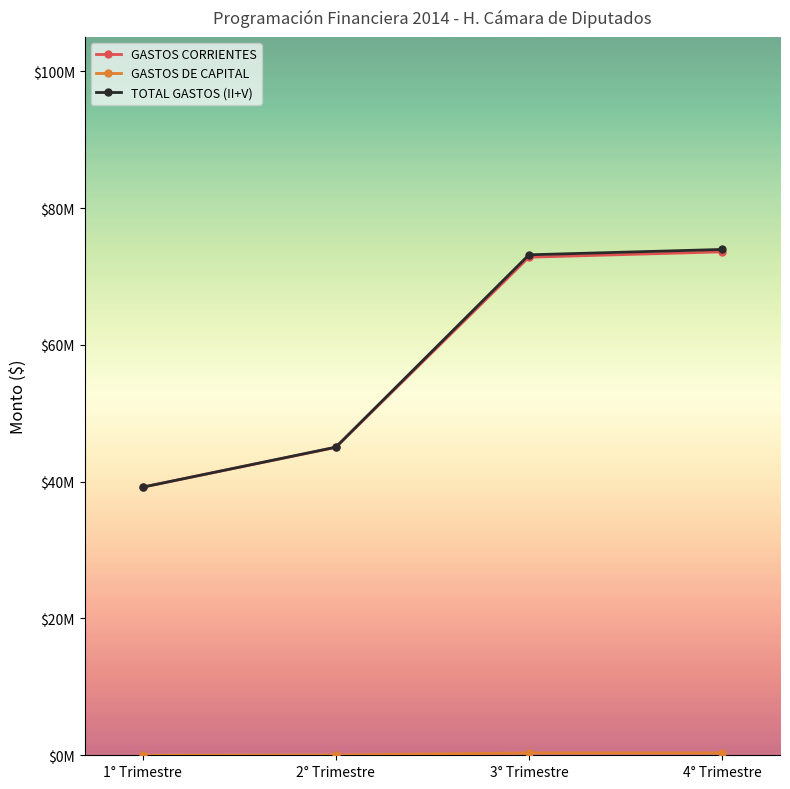

Count the number of categories in the chart.

4